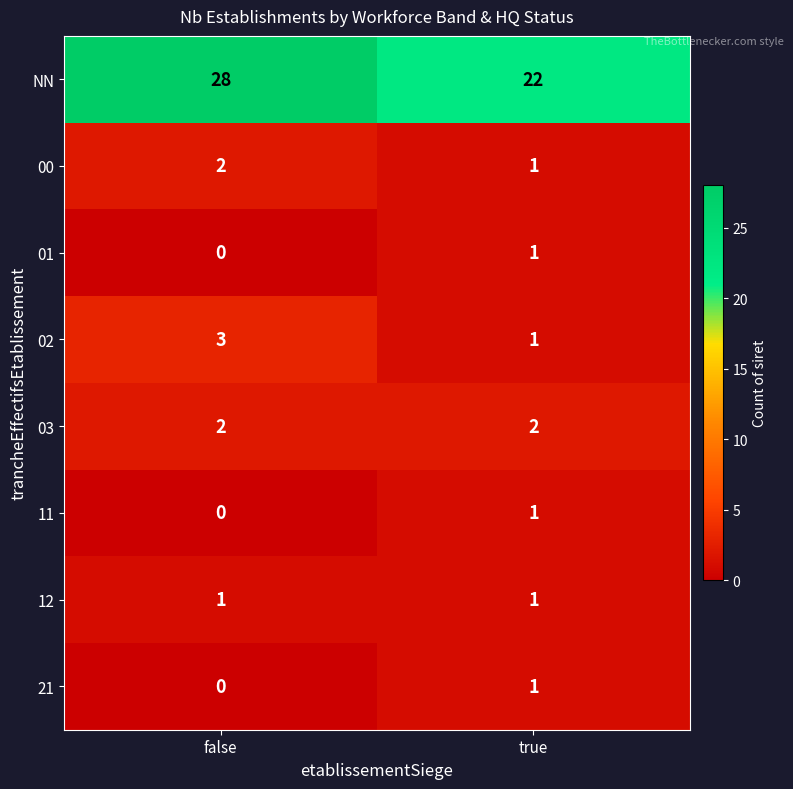

What is the difference between the NN values at true and false?

6